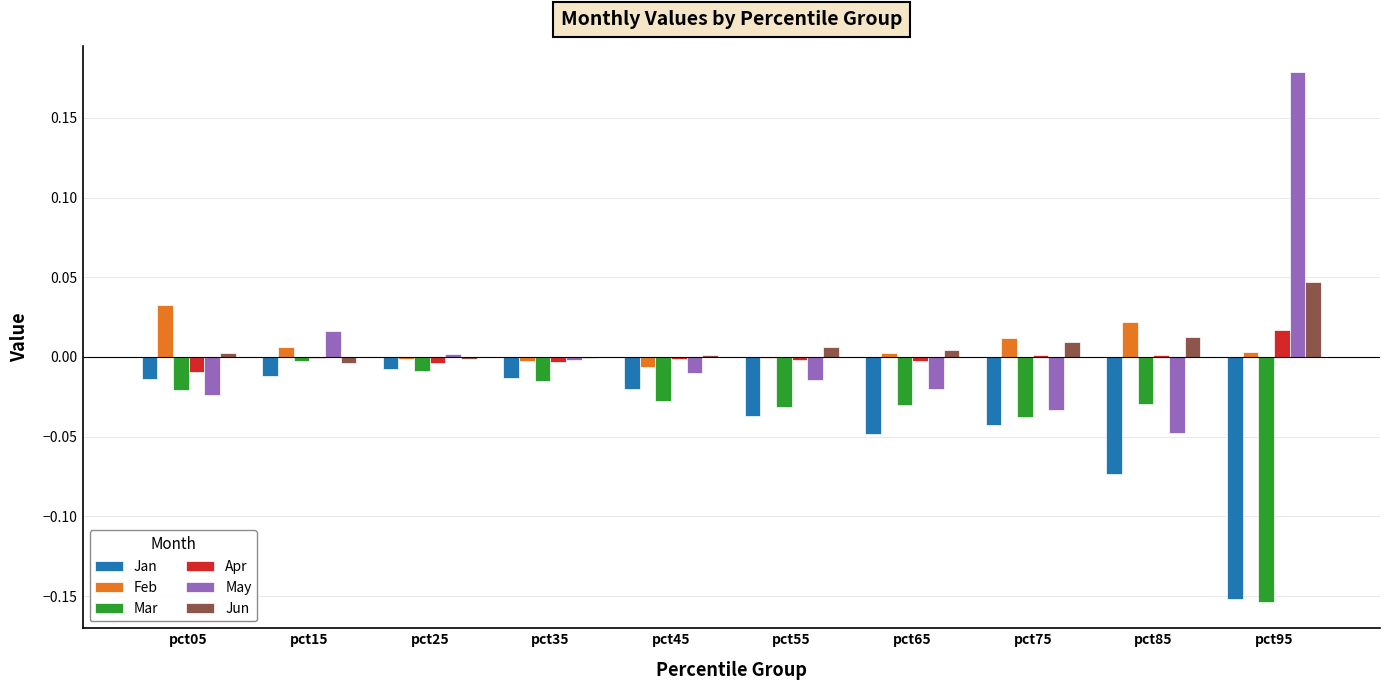

Between pct15 and pct75, which series saw the biggest shift?

May